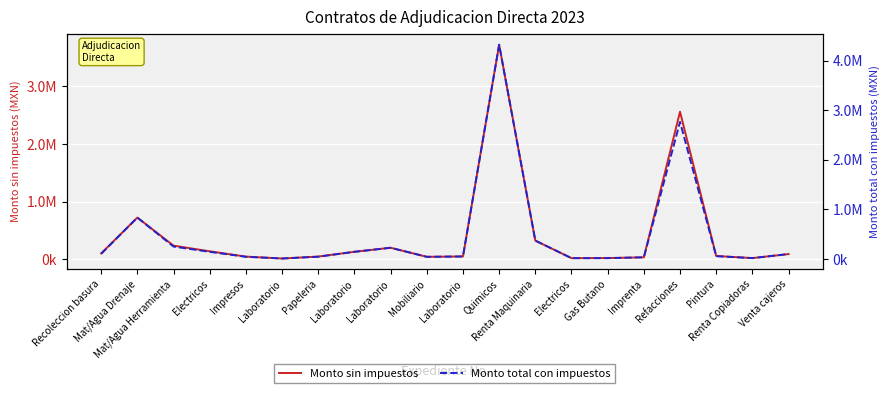

What is the difference between the Monto total con impuestos values at Mat/Agua Drenaje and Electricos?

817804.6